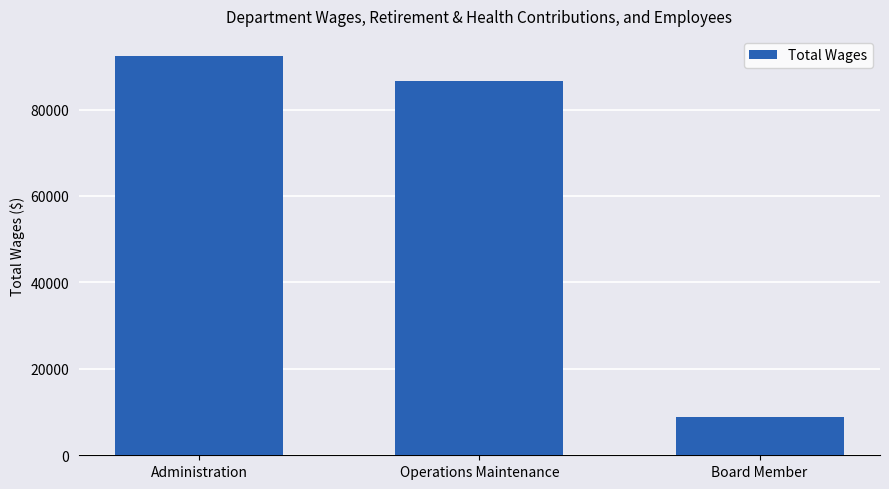

What is the ratio of the value at Administration to the value at Board Member?

10.3